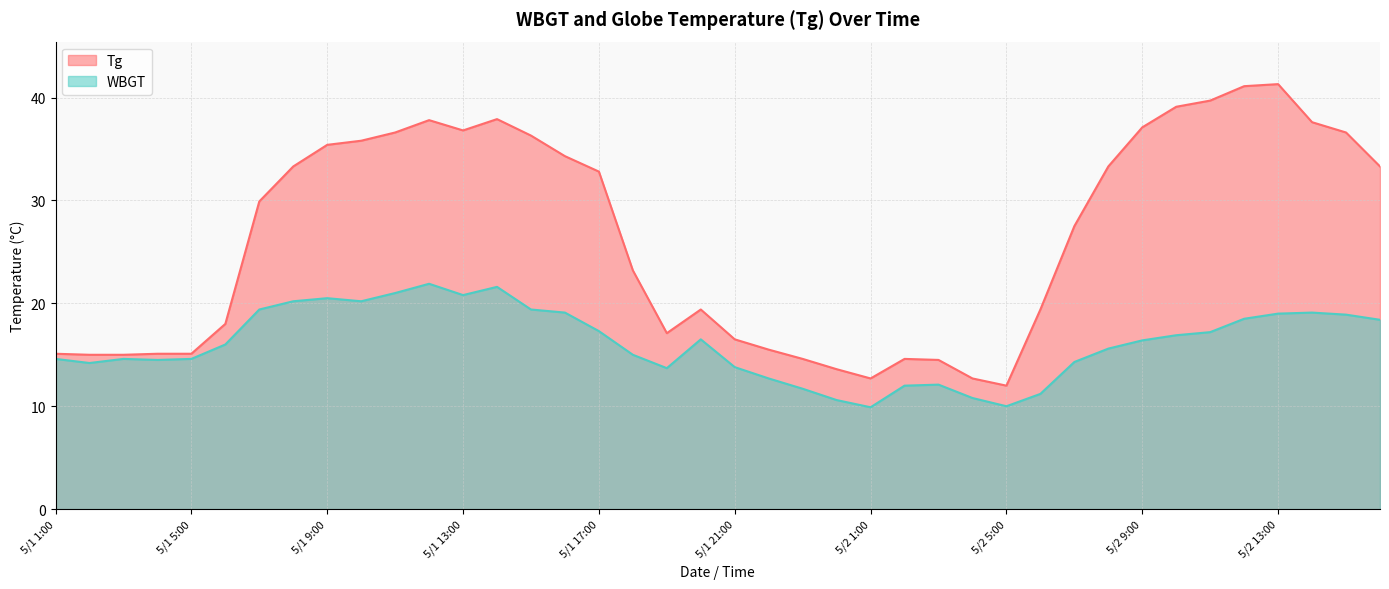

What is the sum of the Tg values at 5/2 5:00 and 5/1 14:00?

49.9